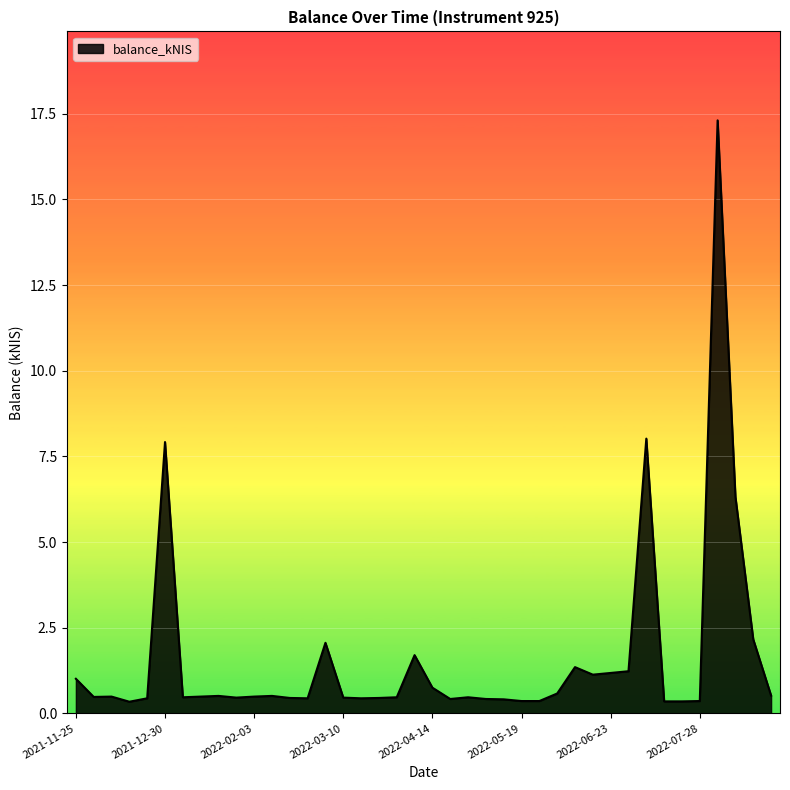

What is the difference between the maximum and minimum values?

17.0